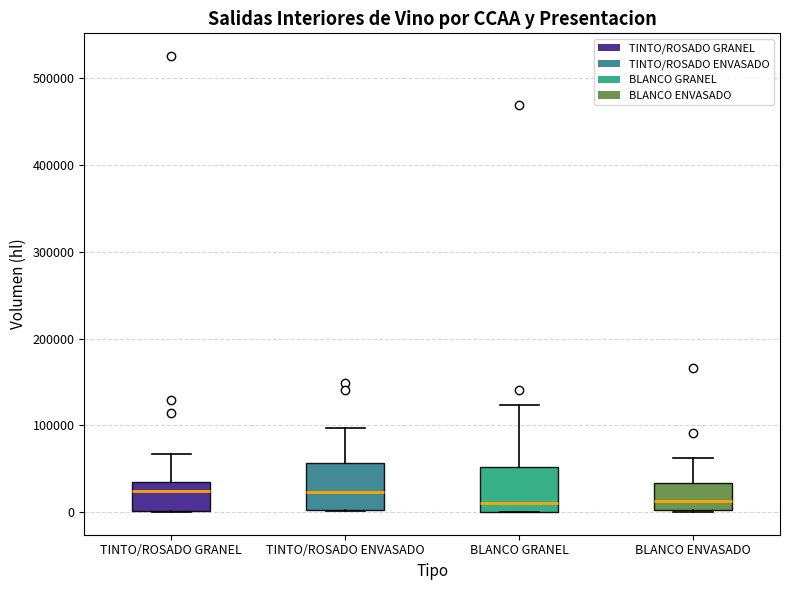

Reading left to right, transcribe this box plot: for each box, give where its median line is, the range the box spans, and where its two whiskers end, as read against the y-axis. The values are not printed on the chart, so give them approximately, as read against the axis.

TINTO/ROSADO GRANEL: median 20000, box 0 to 30000, whiskers 0 to 70000
TINTO/ROSADO ENVASADO: median 20000, box 0 to 60000, whiskers 0 to 100000
BLANCO GRANEL: median 10000, box 0 to 50000, whiskers 0 to 120000
BLANCO ENVASADO: median 10000, box 0 to 30000, whiskers 0 to 60000